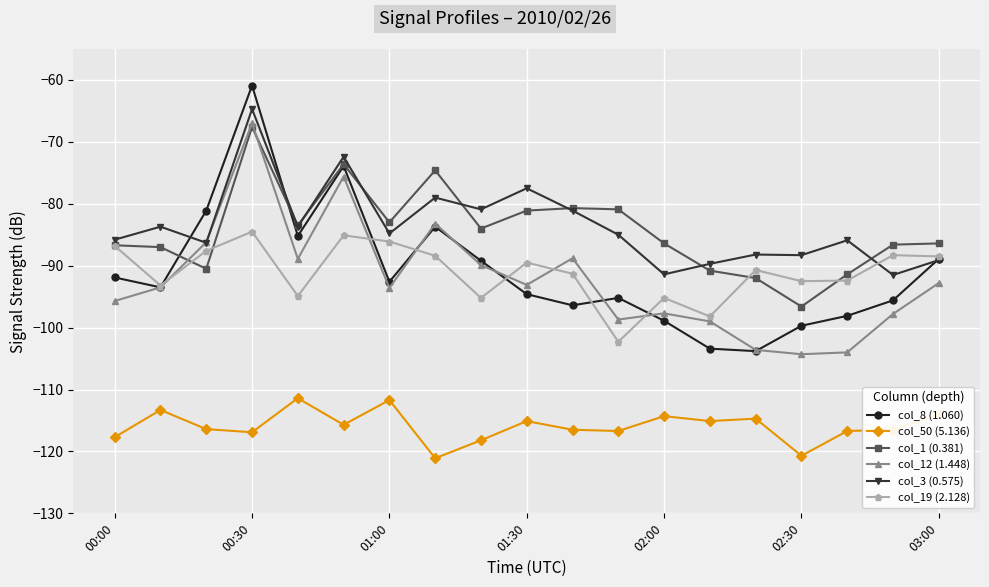

Which series has the widest spread of values?

col_8 (1.060)